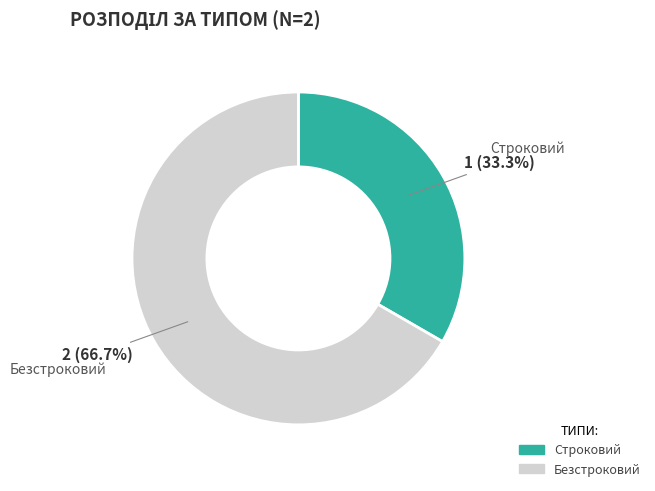

What portion of the pie excludes Безстроковий?

33.3%